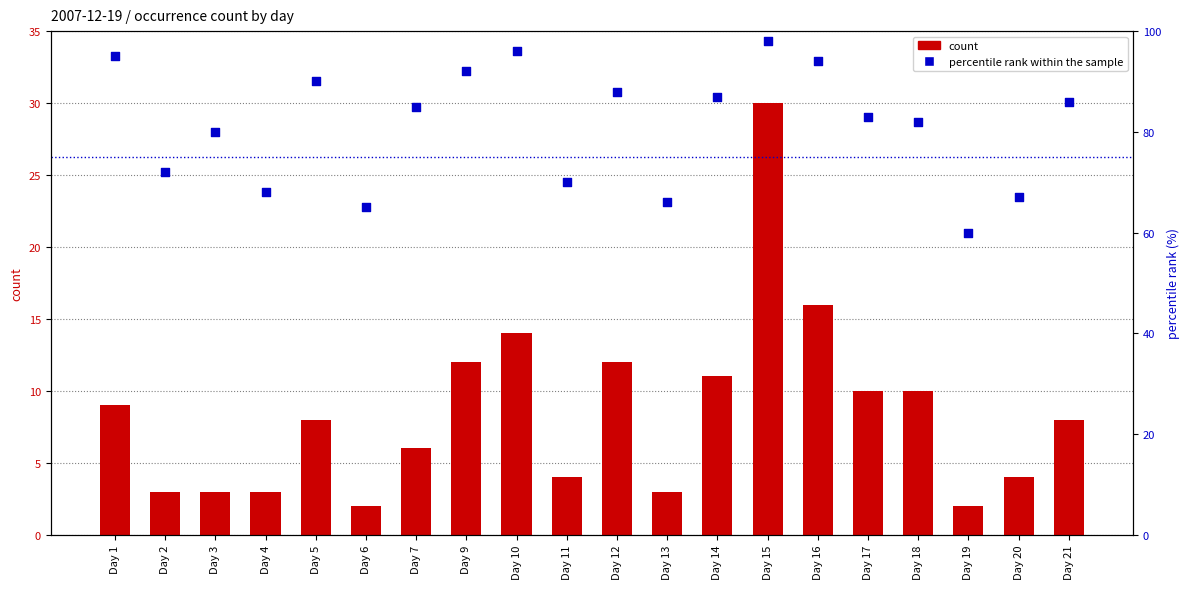

Which series contains the highest Y value?

percentile rank within the sample